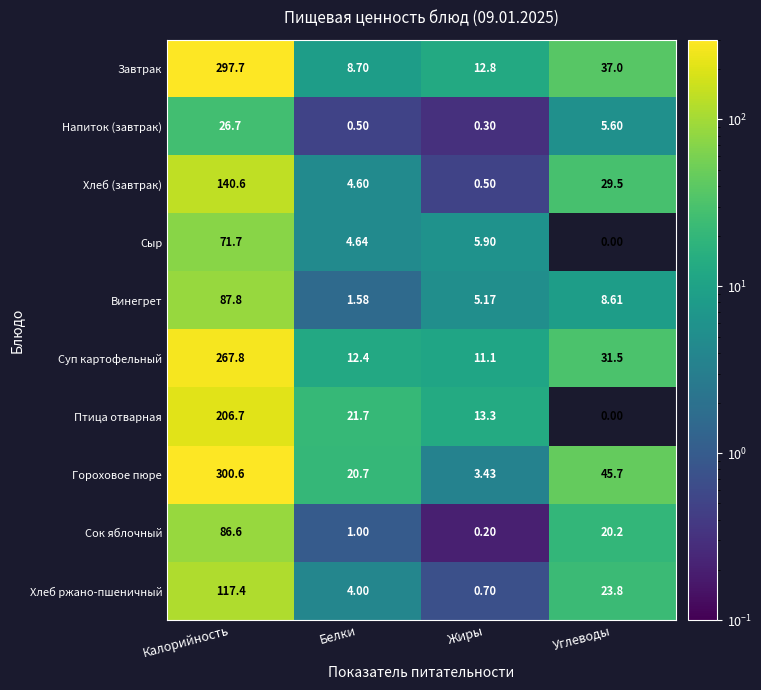

At how many categories does at least one series exceed 109?

1